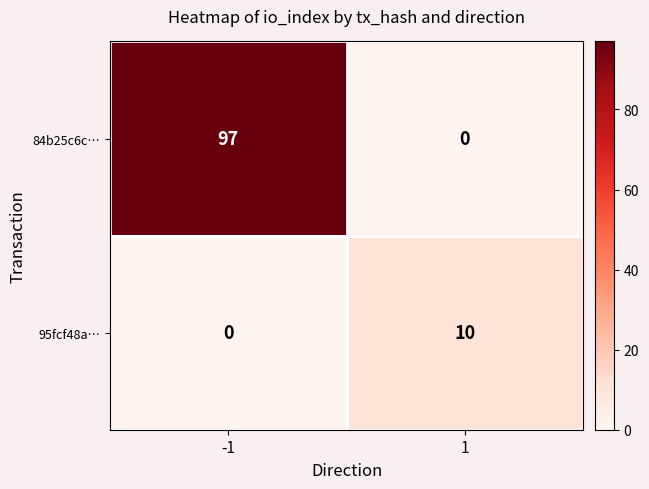

Rank the categories by 95fcf48a… value from lowest to highest.

-1, 1